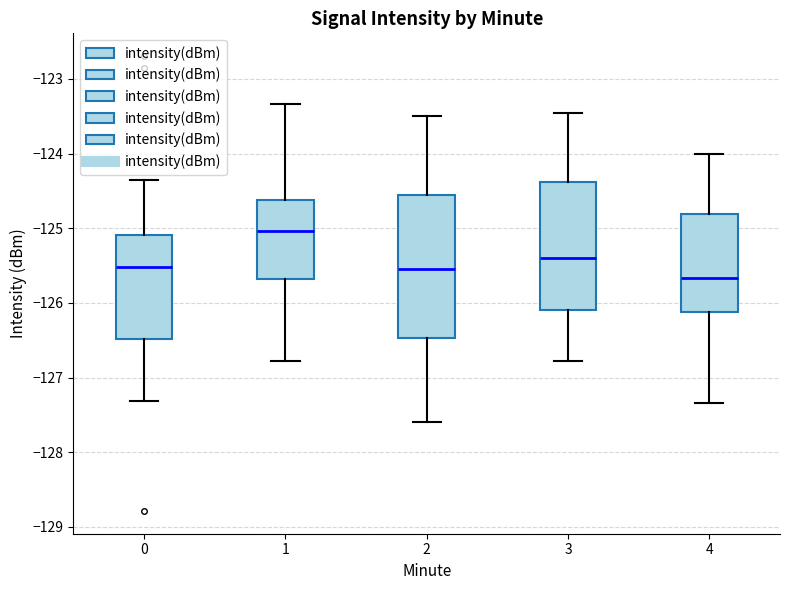

Reading left to right, transcribe this box plot: for each box, give where its median line is, the range the box spans, and where its two whiskers end, as read against the y-axis. The values are not printed on the chart, so give them approximately, as read against the axis.

0: median -125.5, box -126.5 to -125.1, whiskers -127.3 to -124.3
1: median -125.0, box -125.7 to -124.6, whiskers -126.8 to -123.3
2: median -125.5, box -126.5 to -124.5, whiskers -127.6 to -123.5
3: median -125.4, box -126.1 to -124.4, whiskers -126.8 to -123.4
4: median -125.7, box -126.1 to -124.8, whiskers -127.3 to -124.0